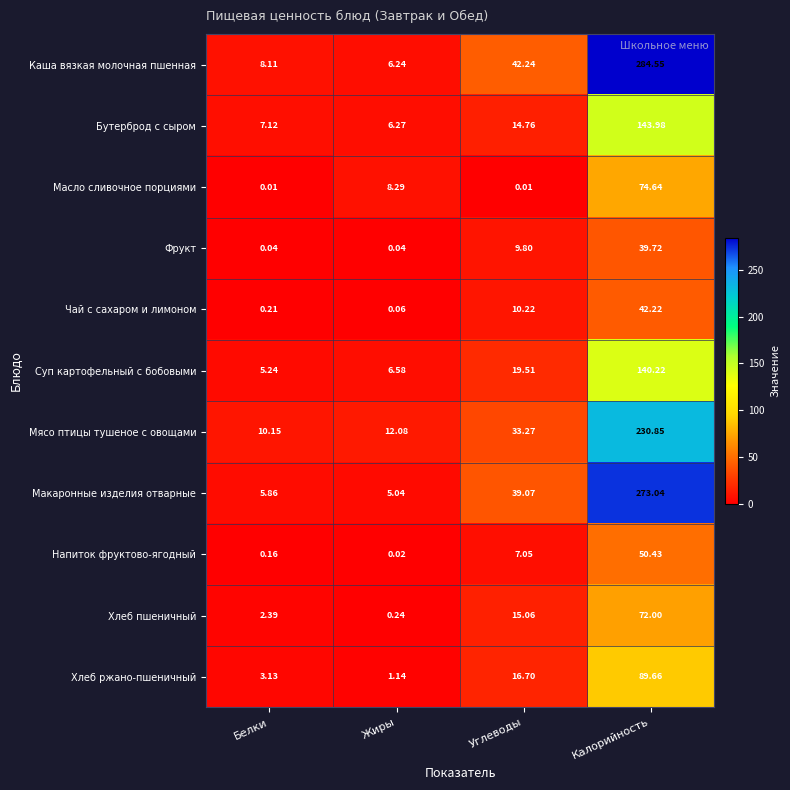

Which series has the largest range (max minus min)?

Каша вязкая молочная пшенная